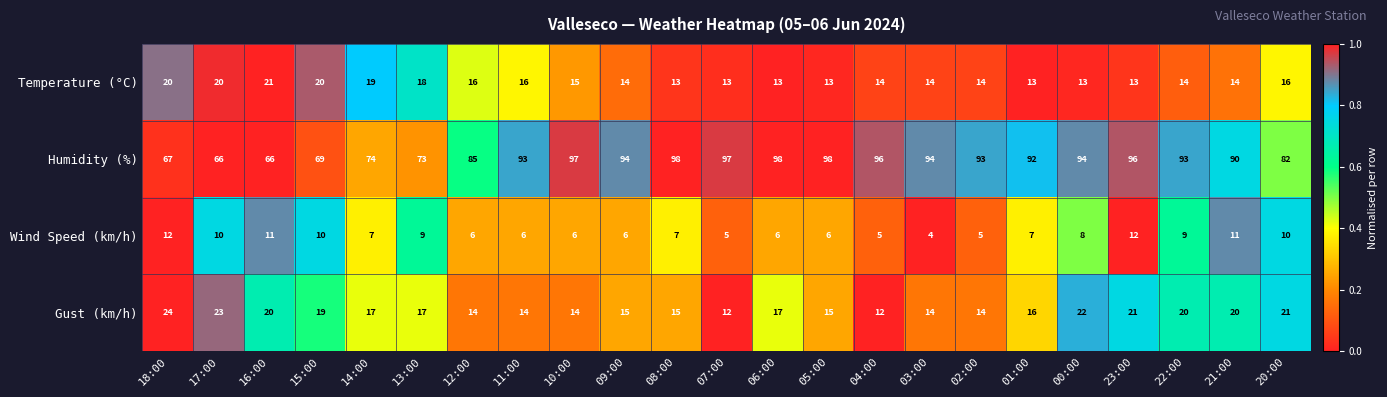

Is it true that Gust (km/h) equals 23 at 17:00?

True